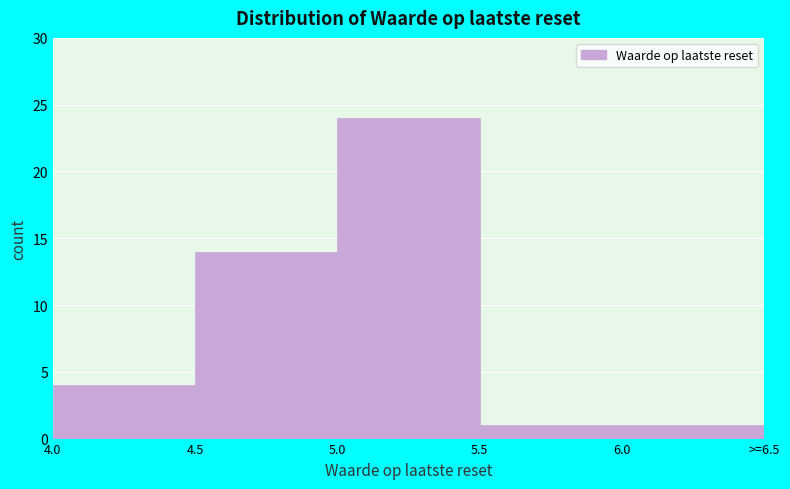

Reading left to right, transcribe all the data shown in this chart.

4.0=4	4.5=14	5.0=24	5.5=1	6.0=1